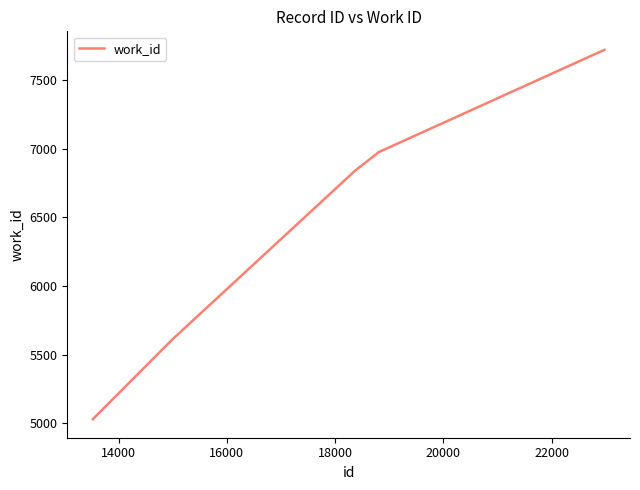

What is the greatest value displayed?

7719